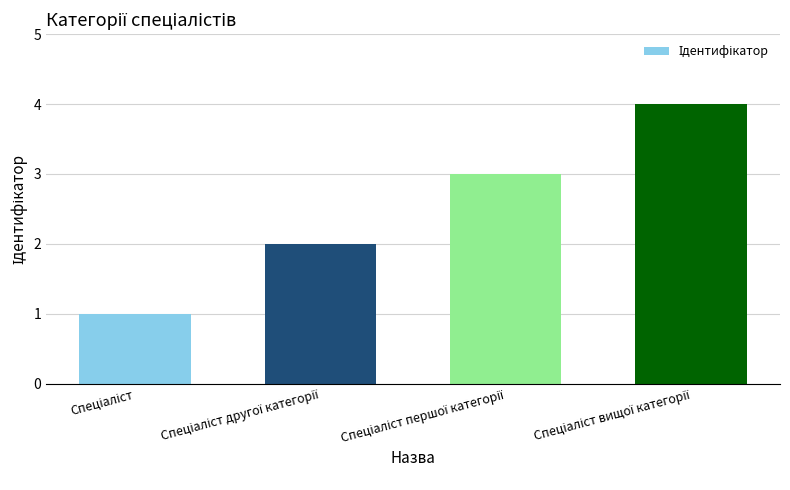

What is the sum of all values?

10